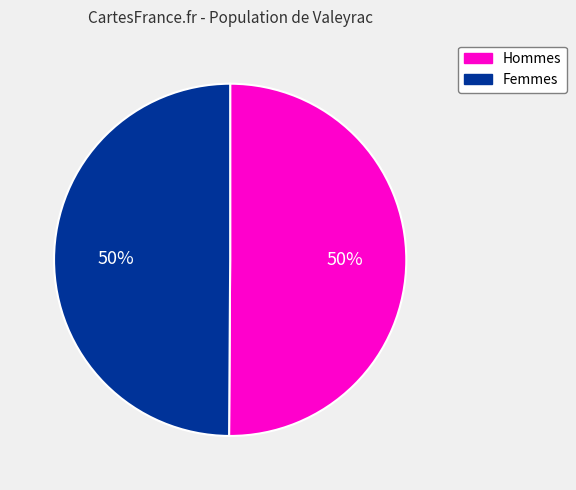

Approximately how many times larger is the value at Femmes compared to Hommes?

1.0